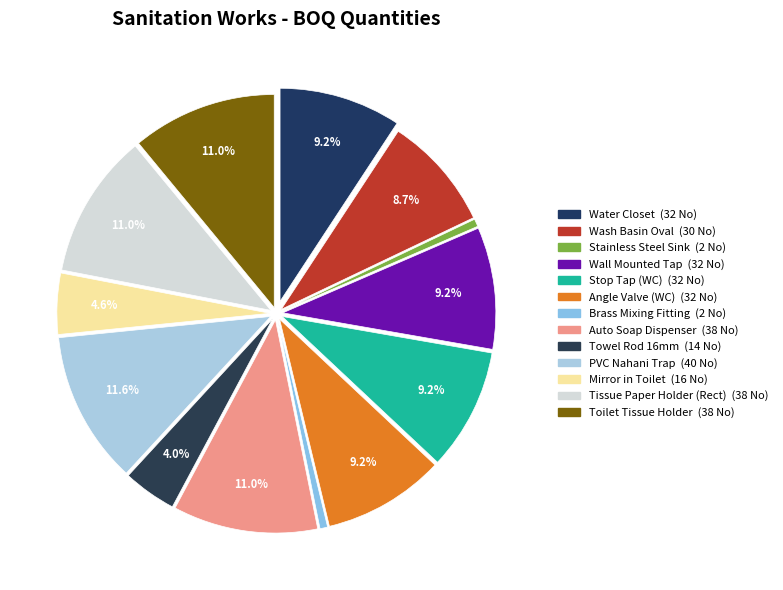

Does any single category account for the majority?

No